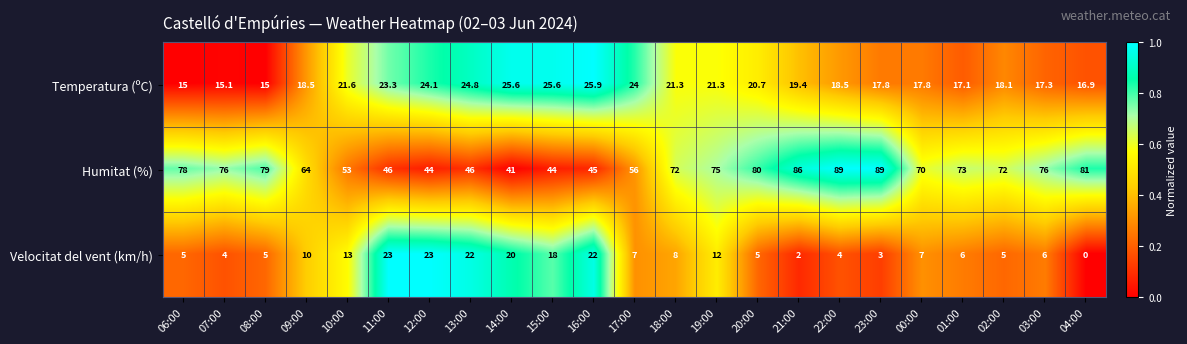

Which category has the lowest value across all series?

04:00